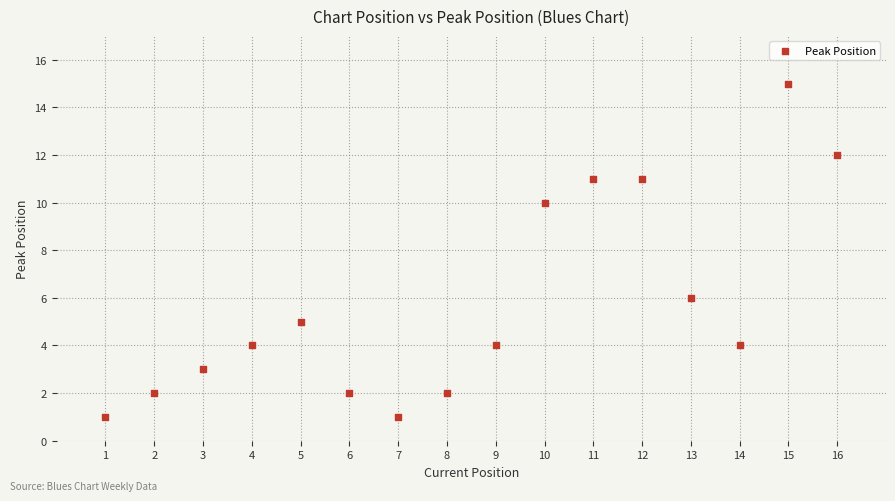

What is the range of X values (max minus min)?

15